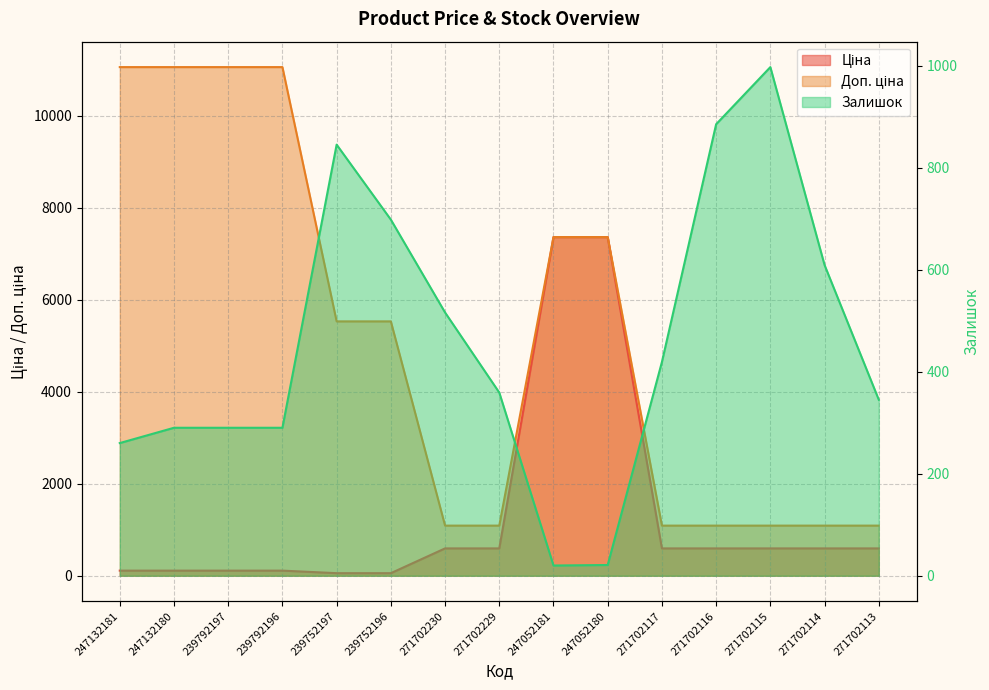

Between 247132181 and 271702229, which is larger?

271702229